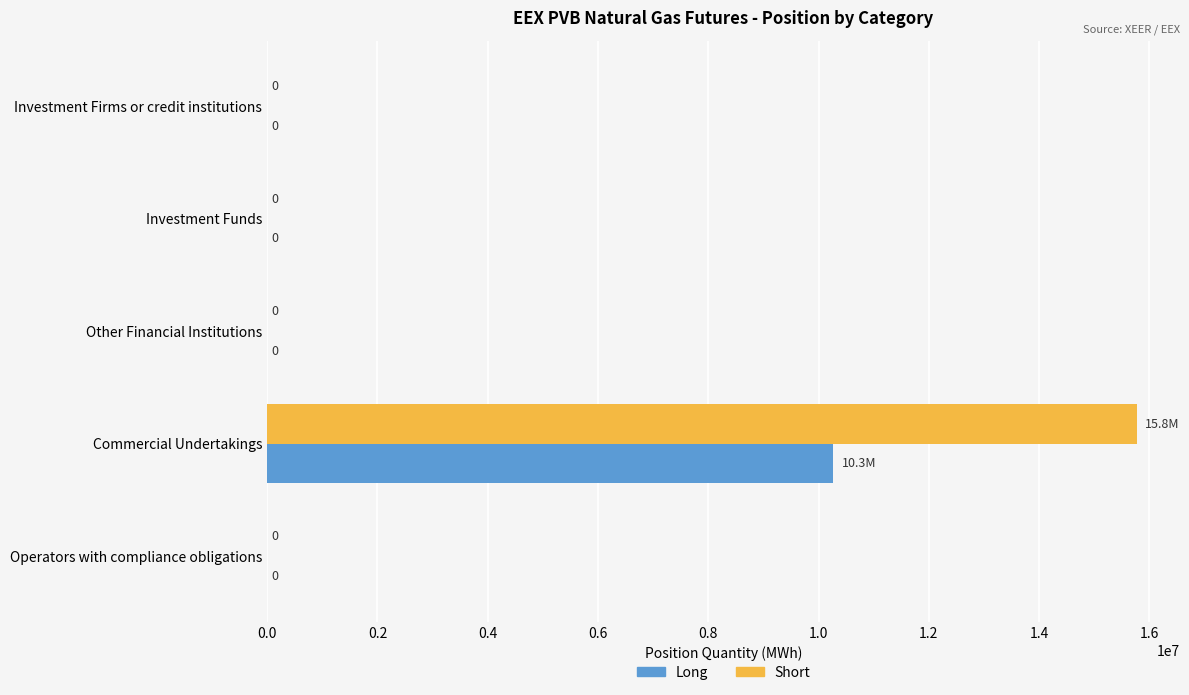

At which label does Long reach its peak?

Commercial Undertakings